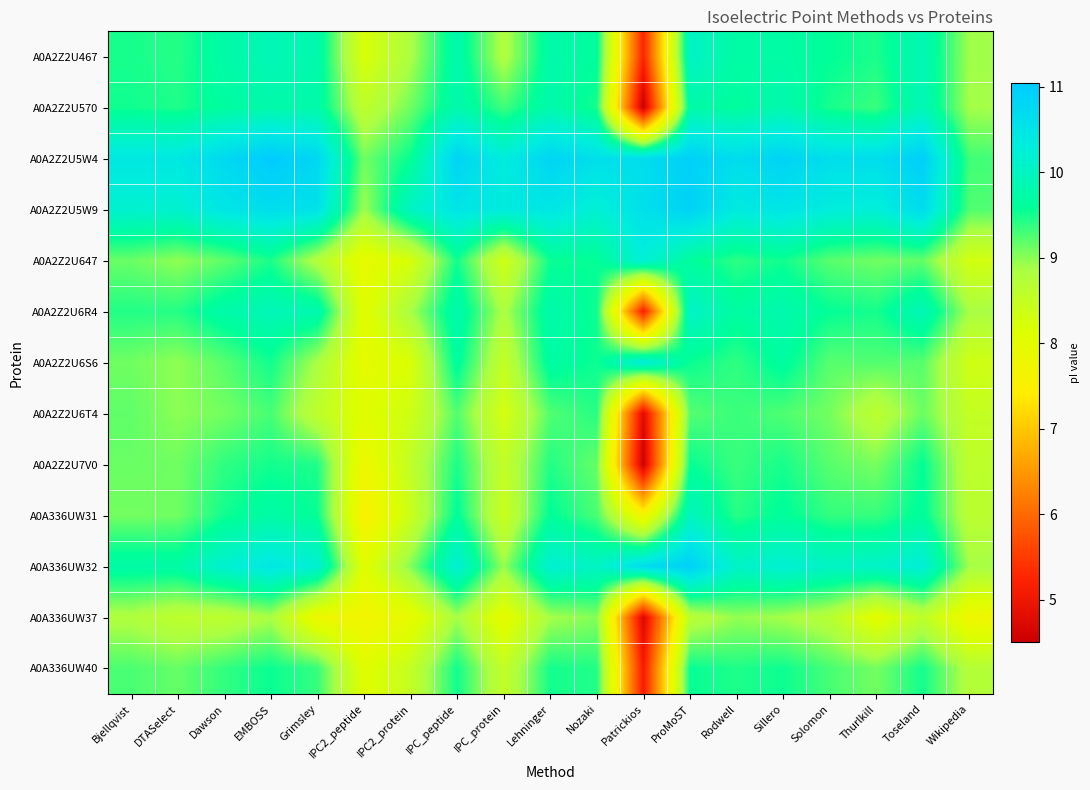

At which category is the sum across all series the highest?

ProMoST